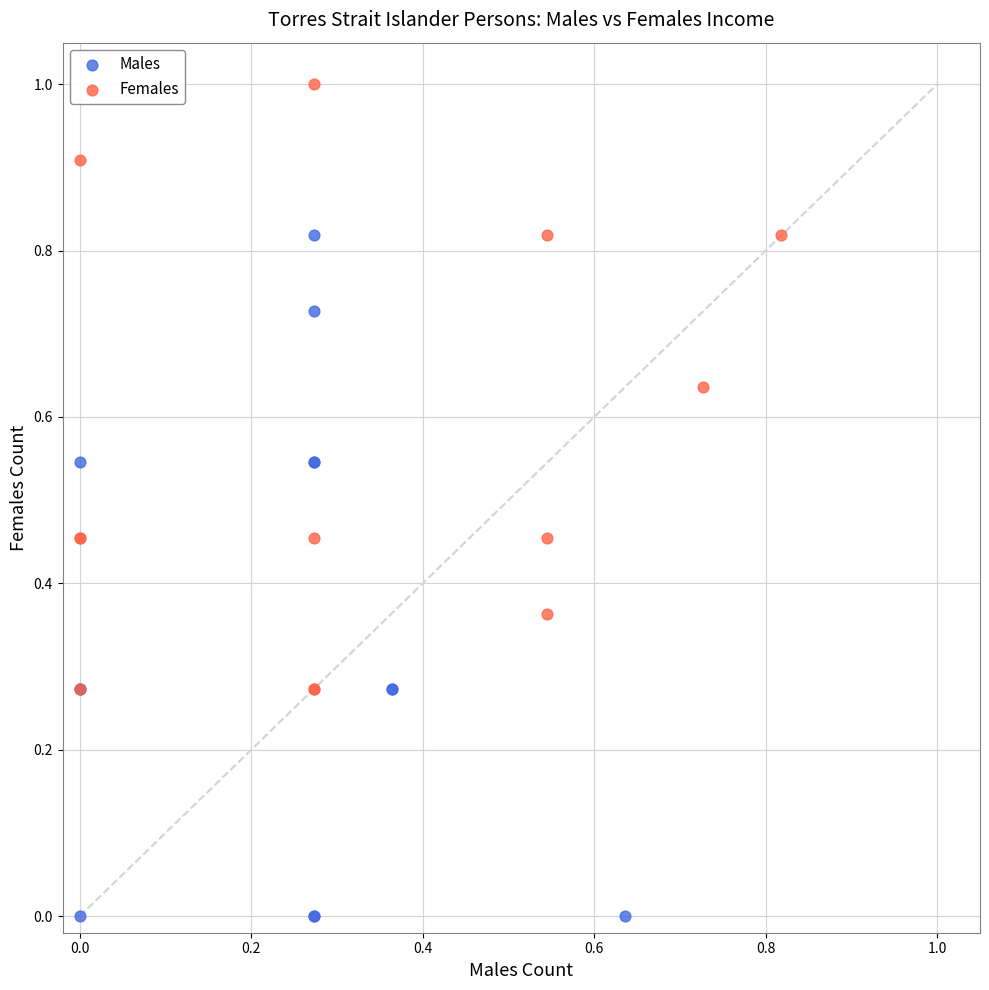

Which series contains the lowest Y value?

Males